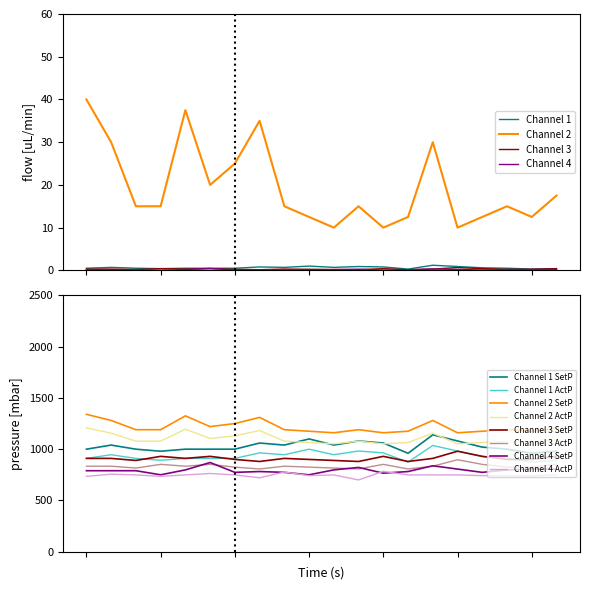

True or false: Channel 2 SetP and Channel 3 SetP cross at least once.

False